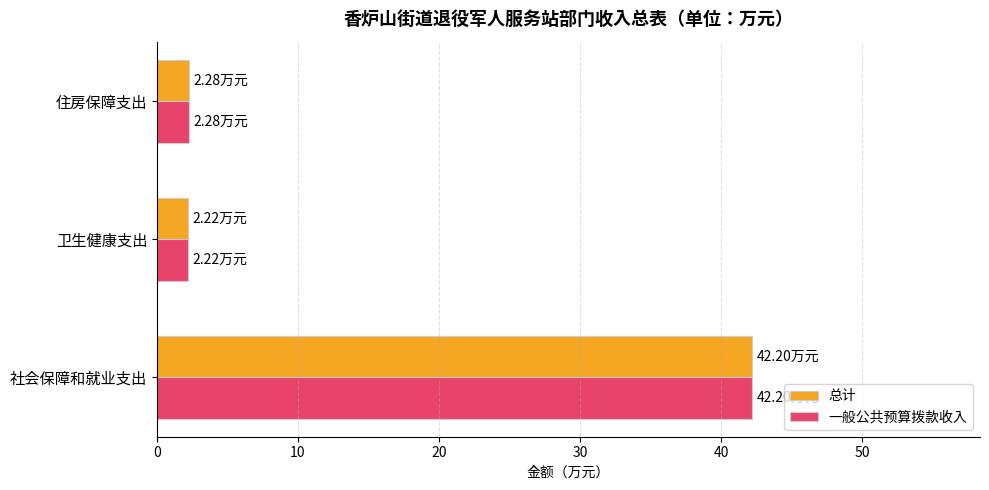

What are all the series names shown in the legend?

总计, 一般公共预算拨款收入